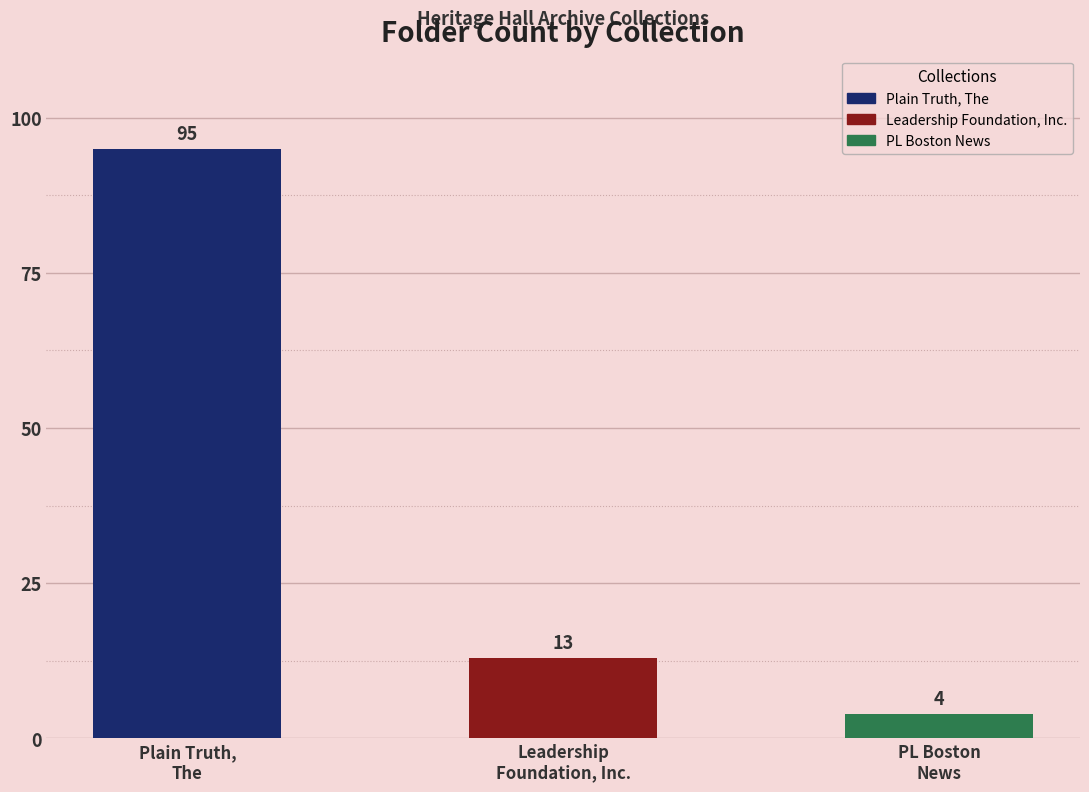

What is the ratio of the value at Leadership Foundation, Inc. to the value at Plain Truth, The?

0.1